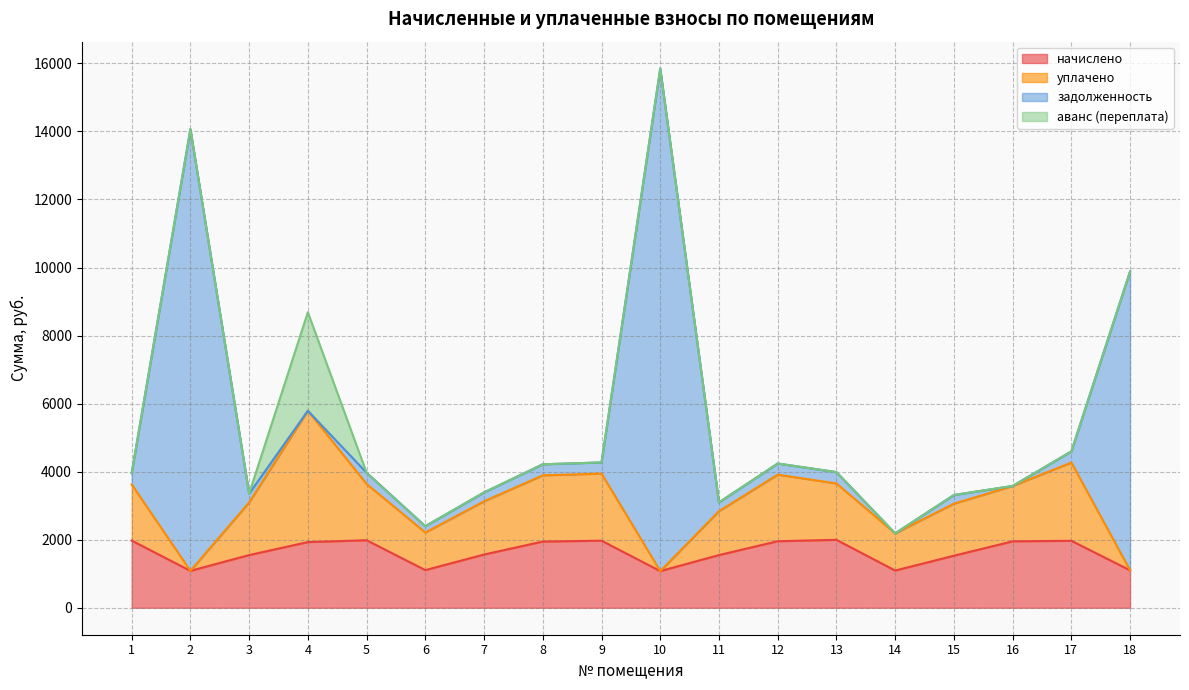

Which series has the widest spread of values?

задолженность